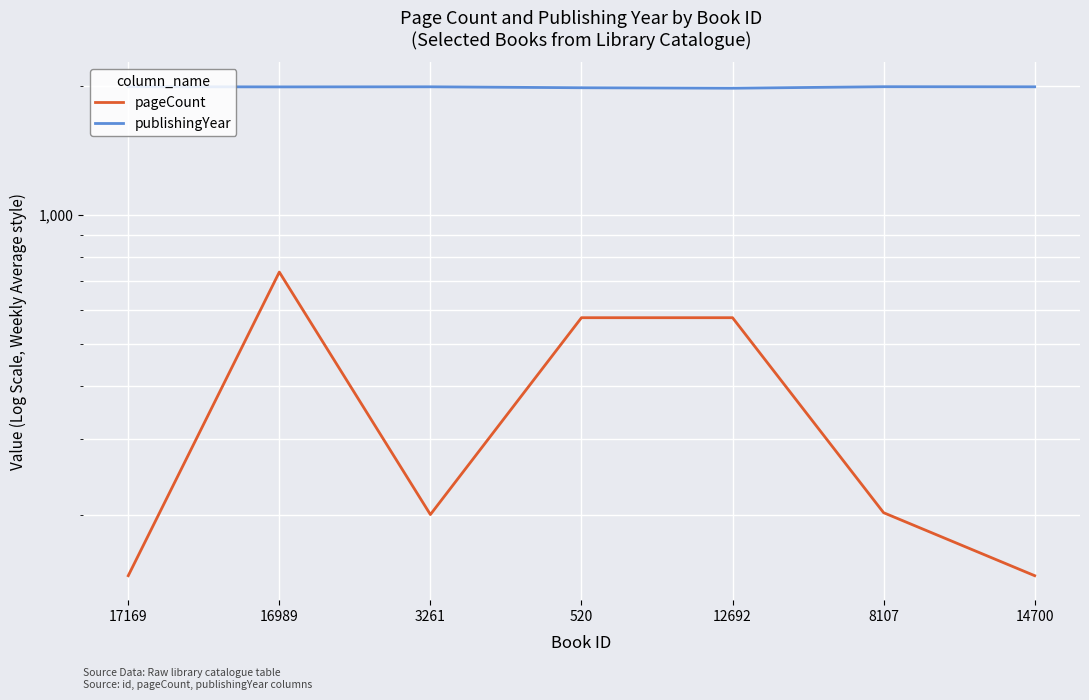

At how many categories does at least one series exceed 1886?

7